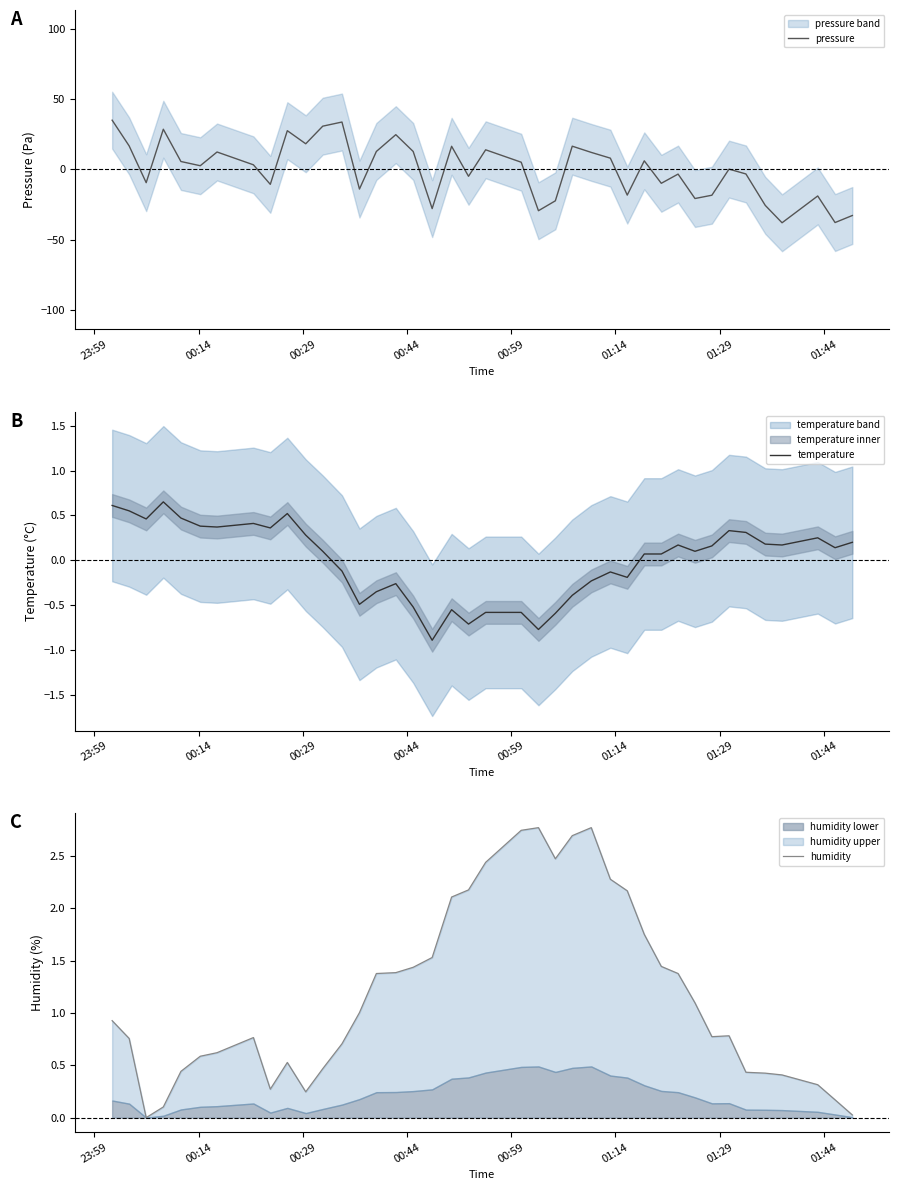

True or false: pressure and humidity cross at least once.

True